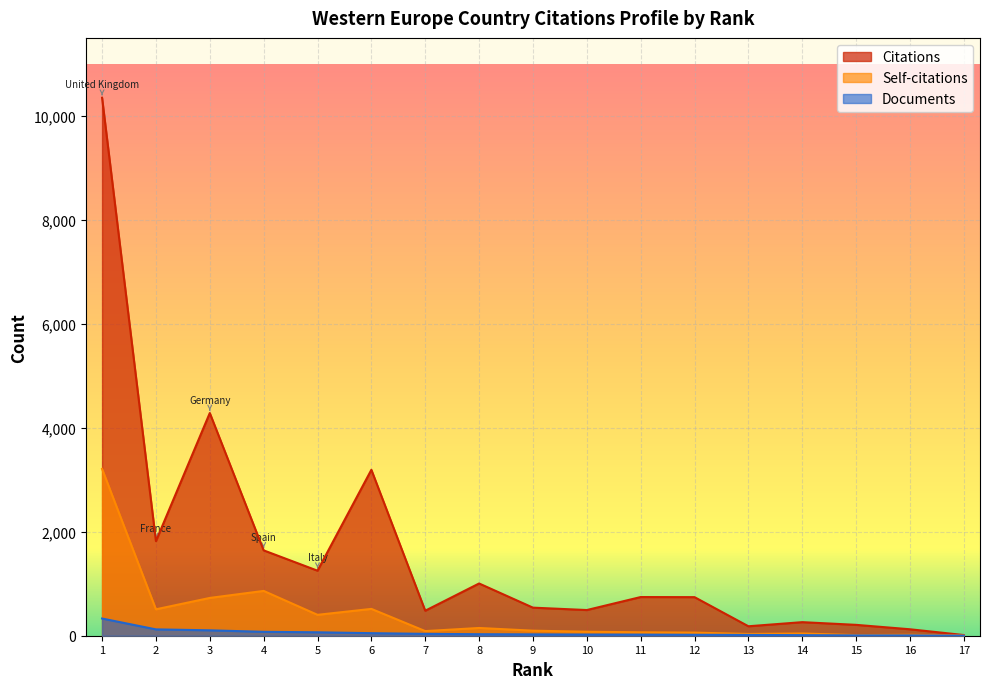

What is the value of the Citations point at the 3rd from the left?

4284